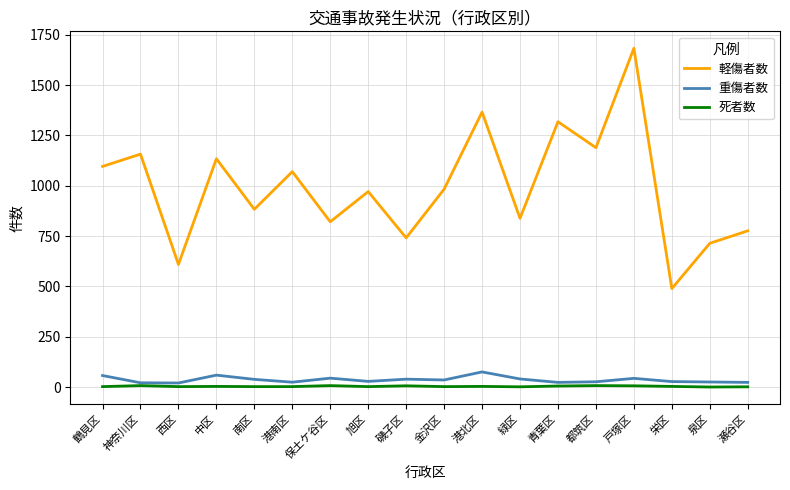

True or false: 軽傷者数 has a value of 1926 at 港北区.

False